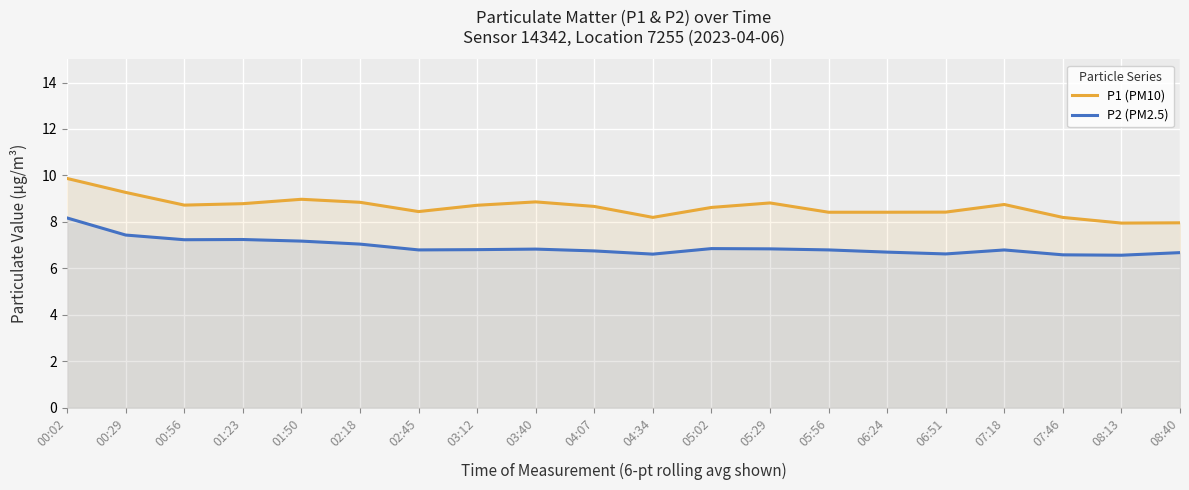

True or false: P1 (PM10) and P2 (PM2.5) cross at least once.

False